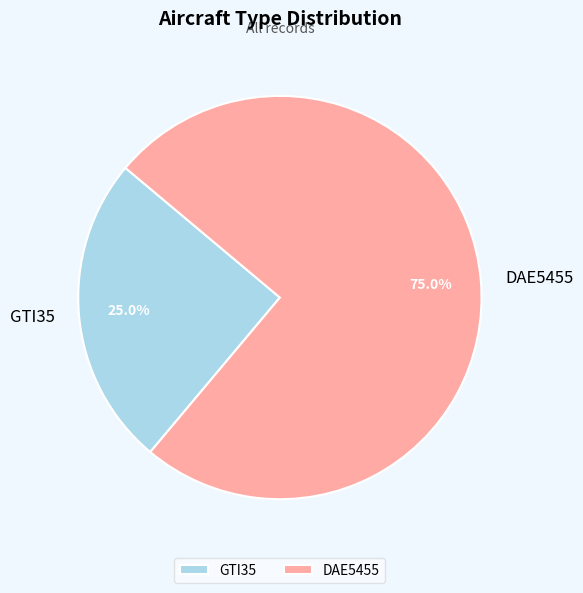

To the nearest percent, what percentage of the pie is GTI35?

25%